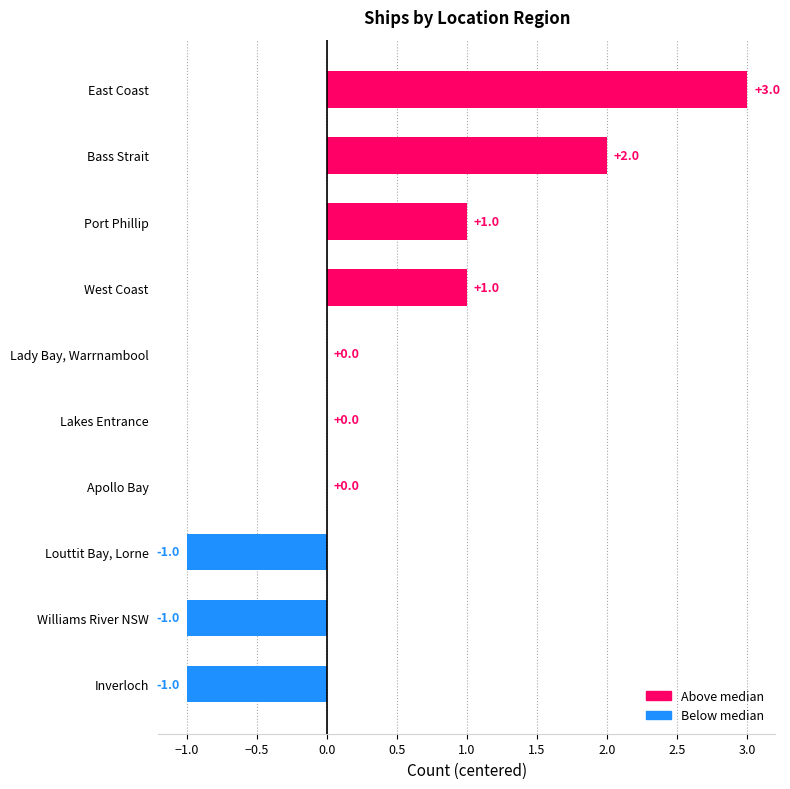

Does the chart contain stacked bars?

No